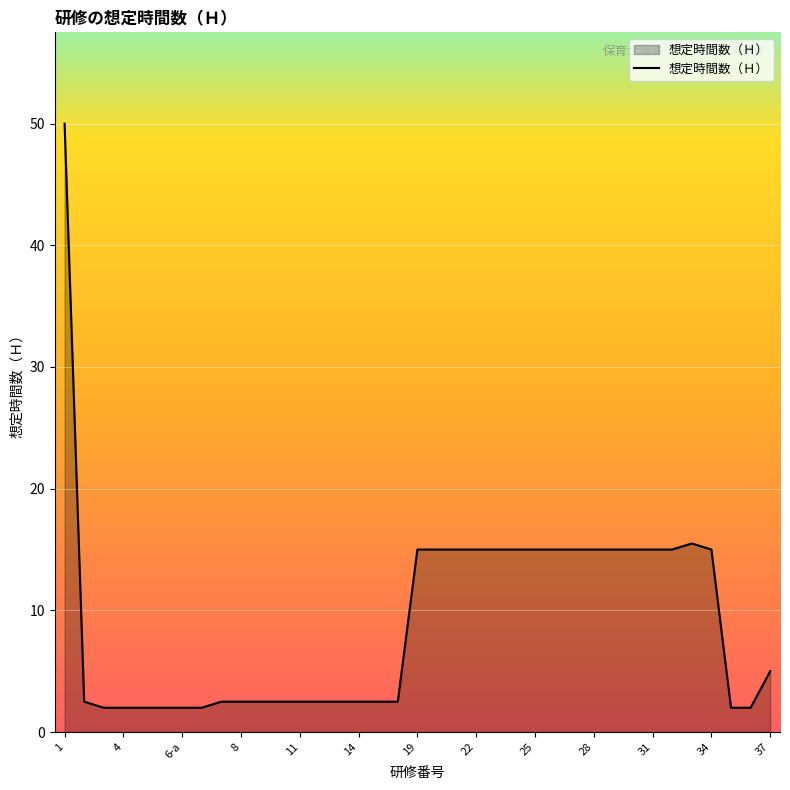

What is the difference between the maximum and minimum values?

48.0